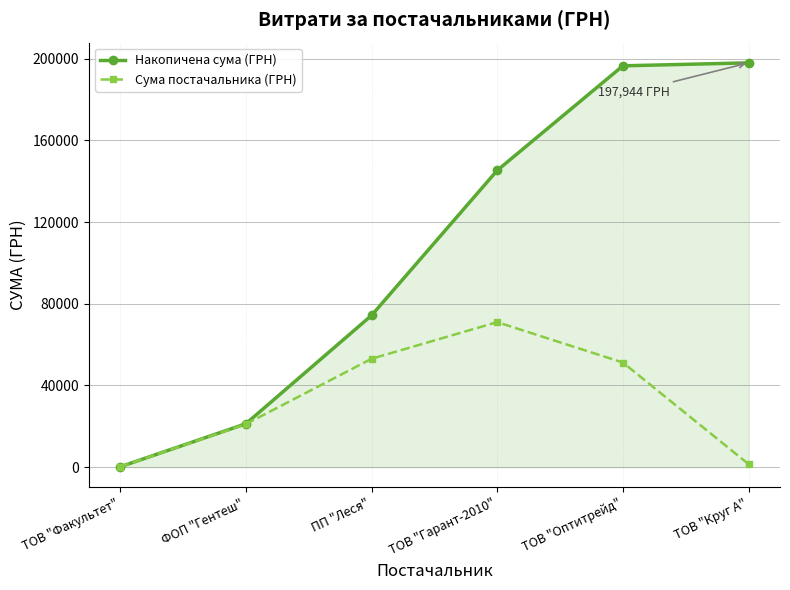

Reading left to right, what are all the values shown in this chart?

Накопичена сума (ГРН): 165.0	21237.0	74290.6	145280.2	196485.0	197944.2
Сума постачальника (ГРН): 165.0	21072.0	53053.6	70989.6	51204.7	1459.2